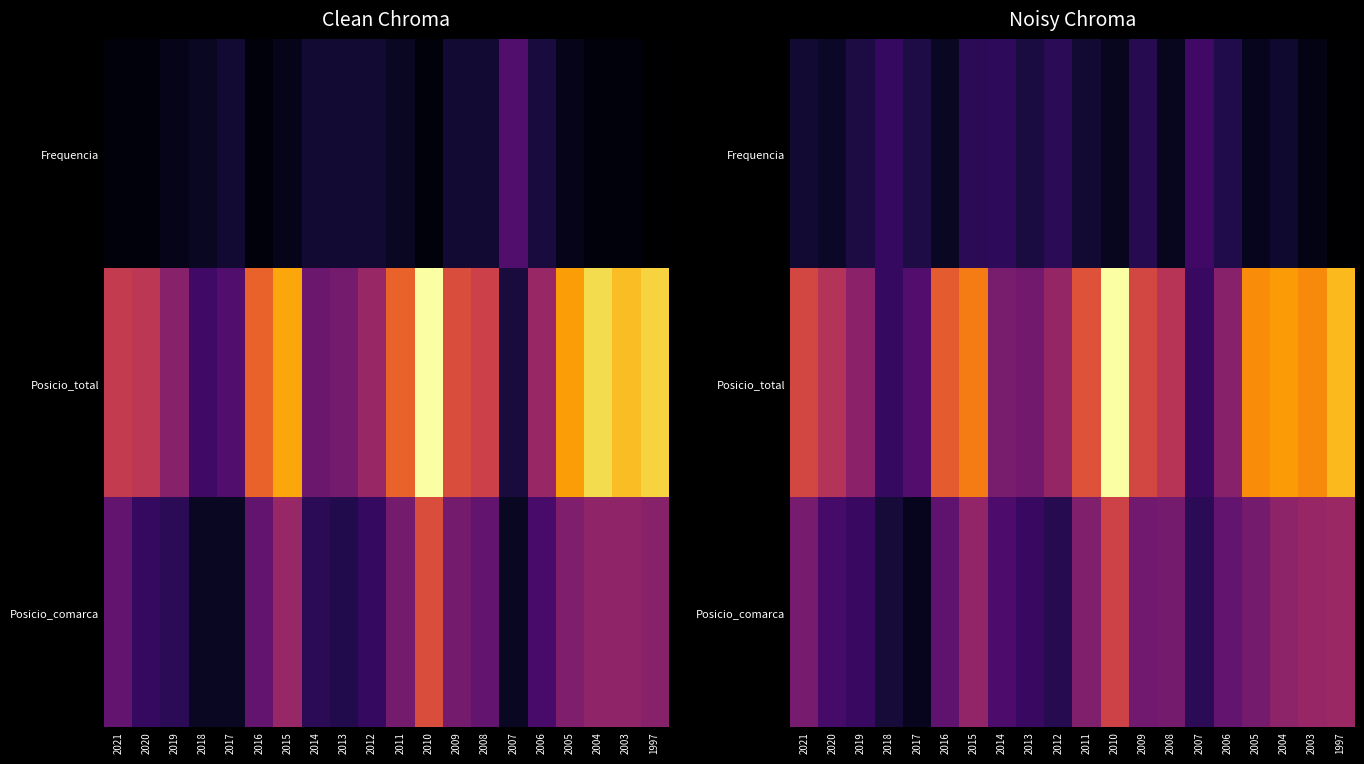

Which category has the lowest value in the Posicio_comarca series?

2017